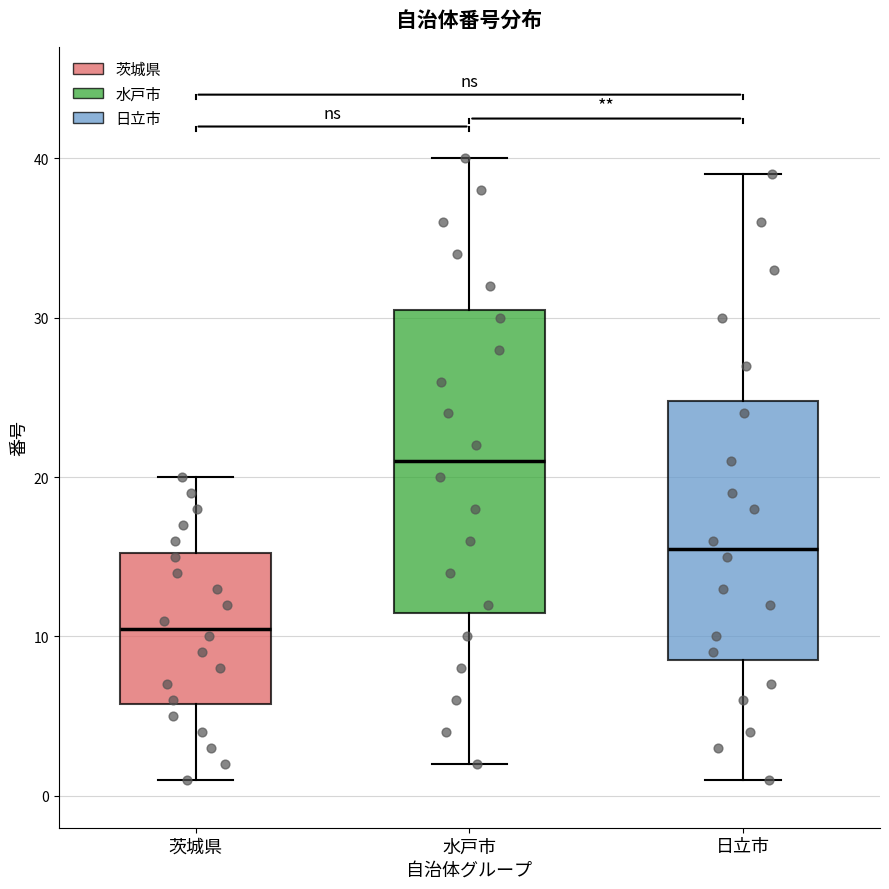

Where does the upper whisker of the box for 水戸市 end on the y-axis? The values are not printed on the chart, so give them approximately, as read against the axis.

40